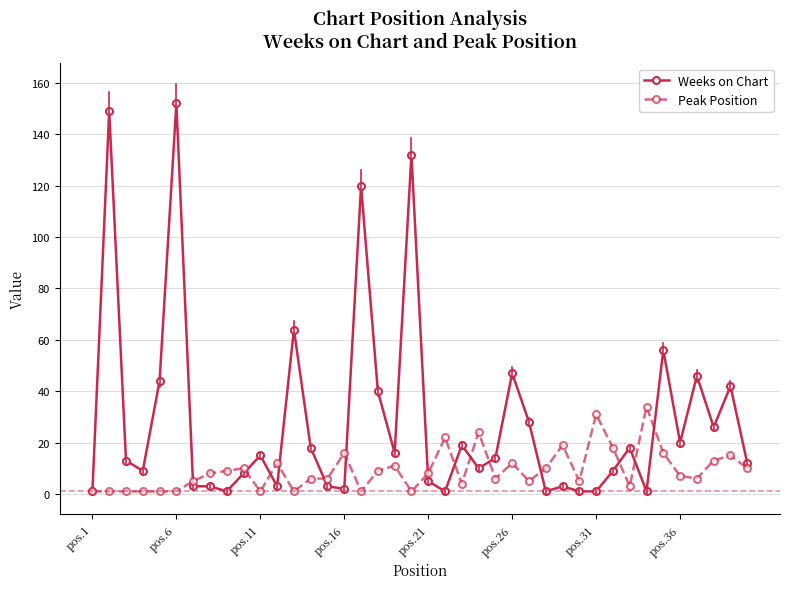

Rank the series by their average value, from lowest to highest.

Peak Position, Weeks on Chart